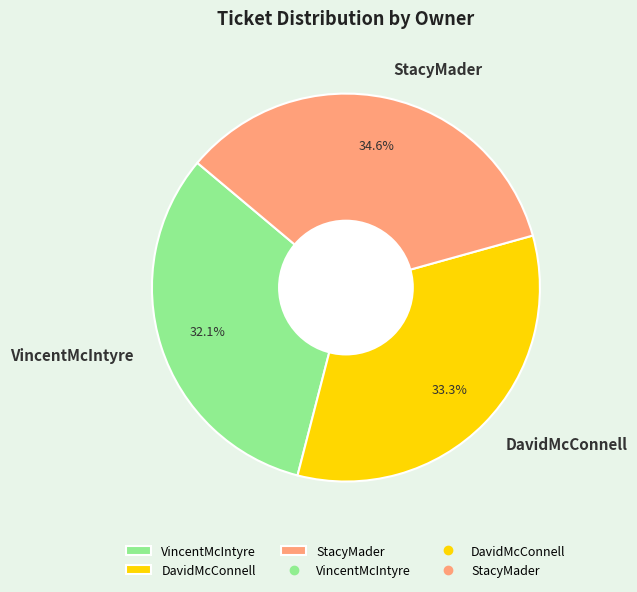

Which has a higher value, DavidMcConnell or StacyMader?

StacyMader